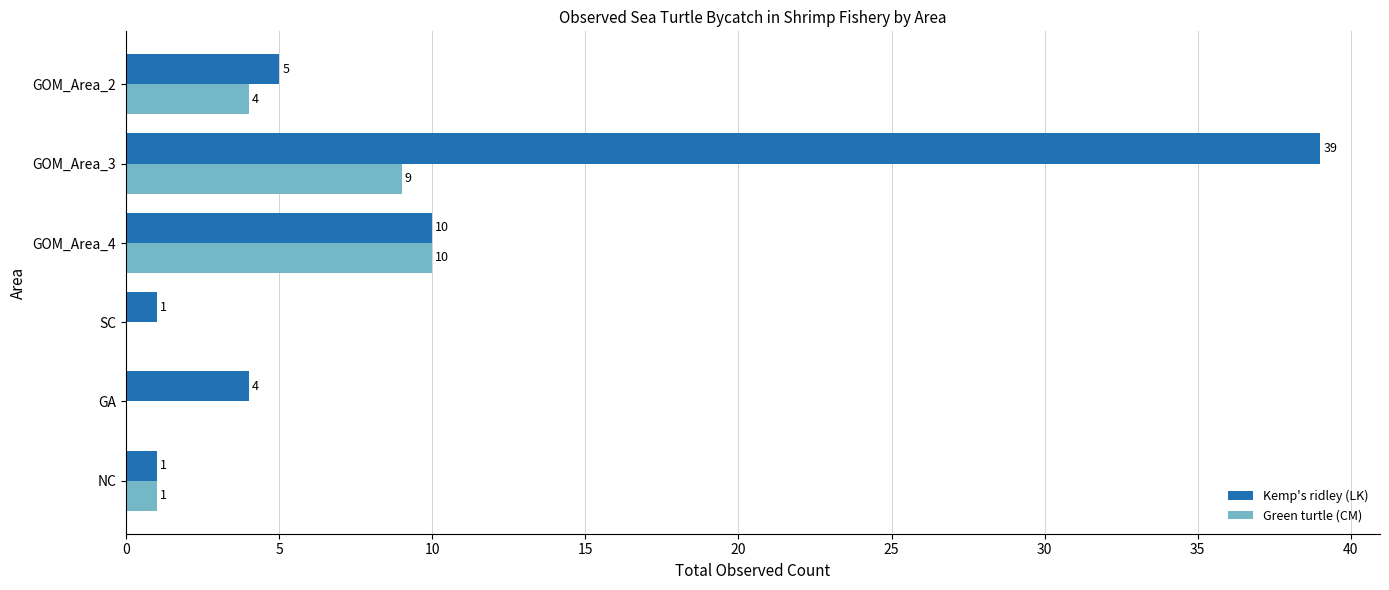

What is the approximate value of Kemp's ridley (LK) at GA?

4